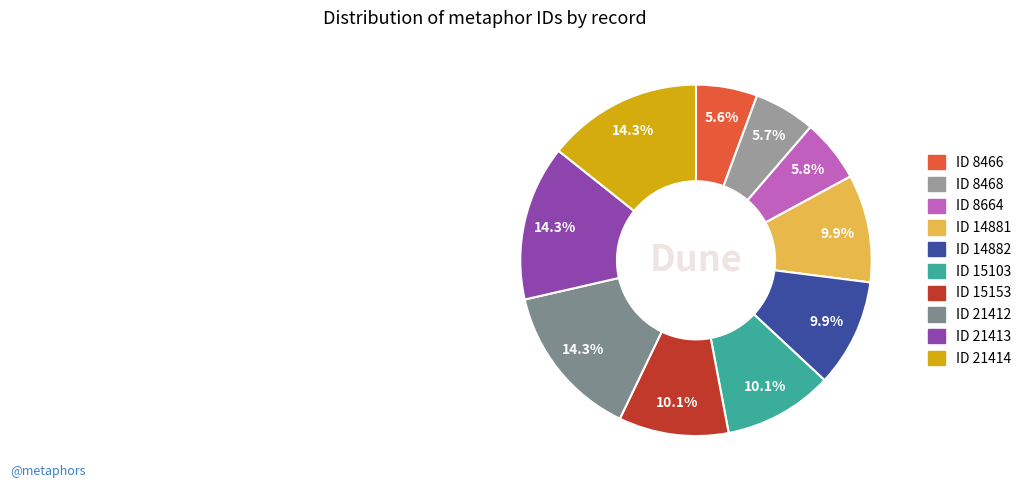

Which slice is the smallest?

ID 8466